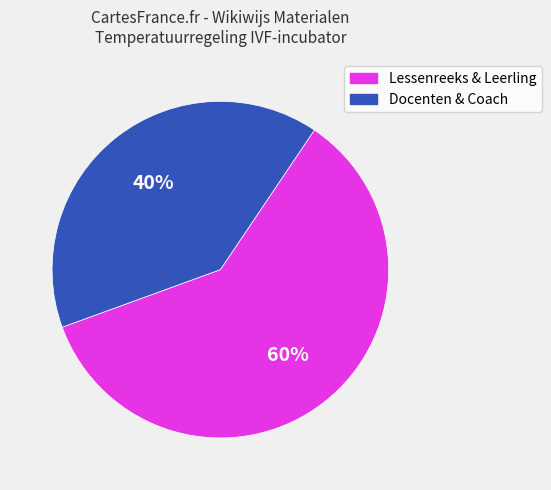

To the nearest percent, what is the average slice percentage?

50%